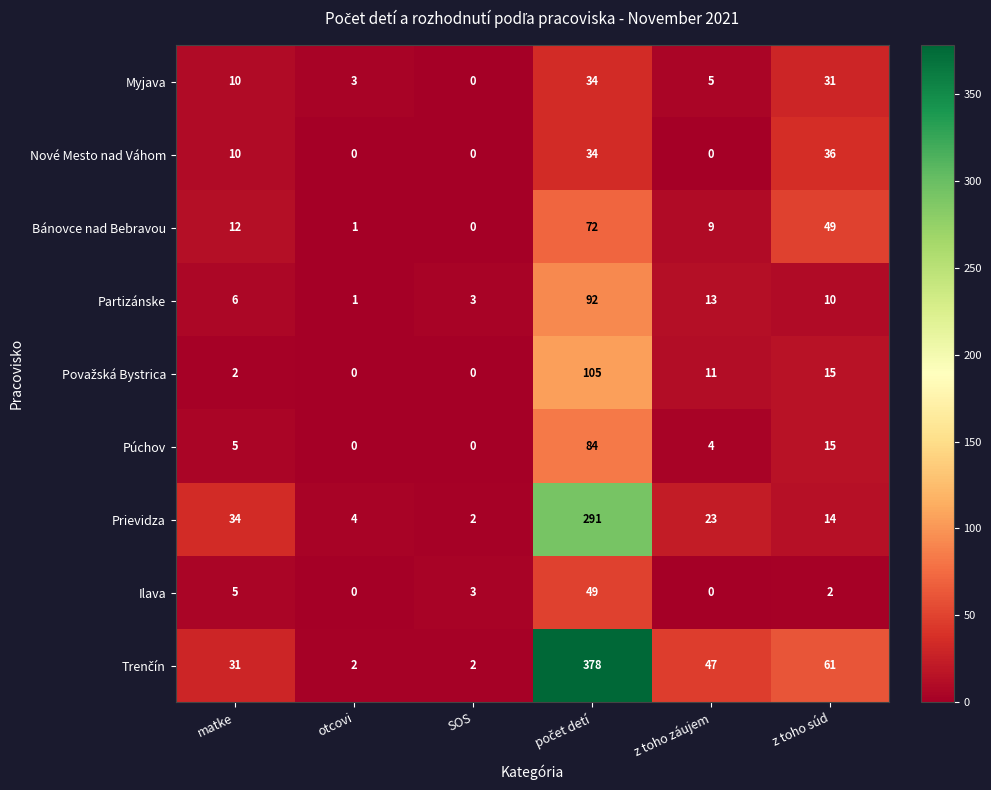

The Bánovce nad Bebravou series shows 12 at matke. True or false?

True